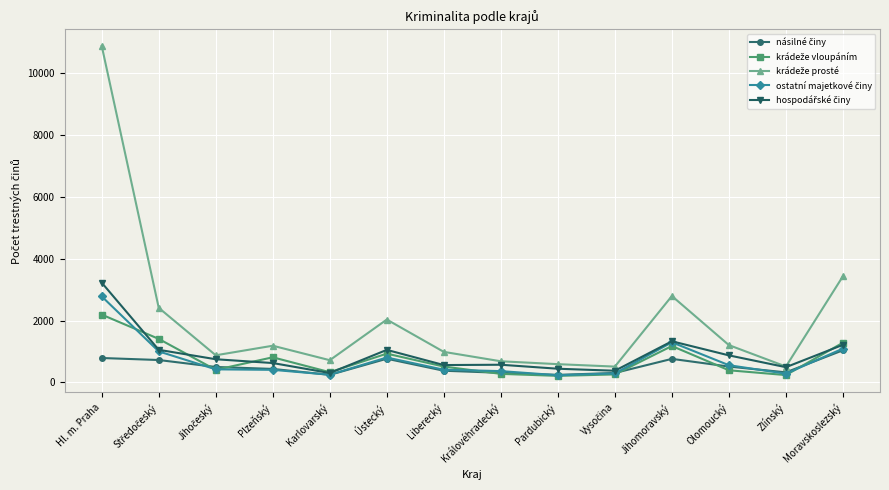

Does the chart display data point markers on the line(s)?

Yes